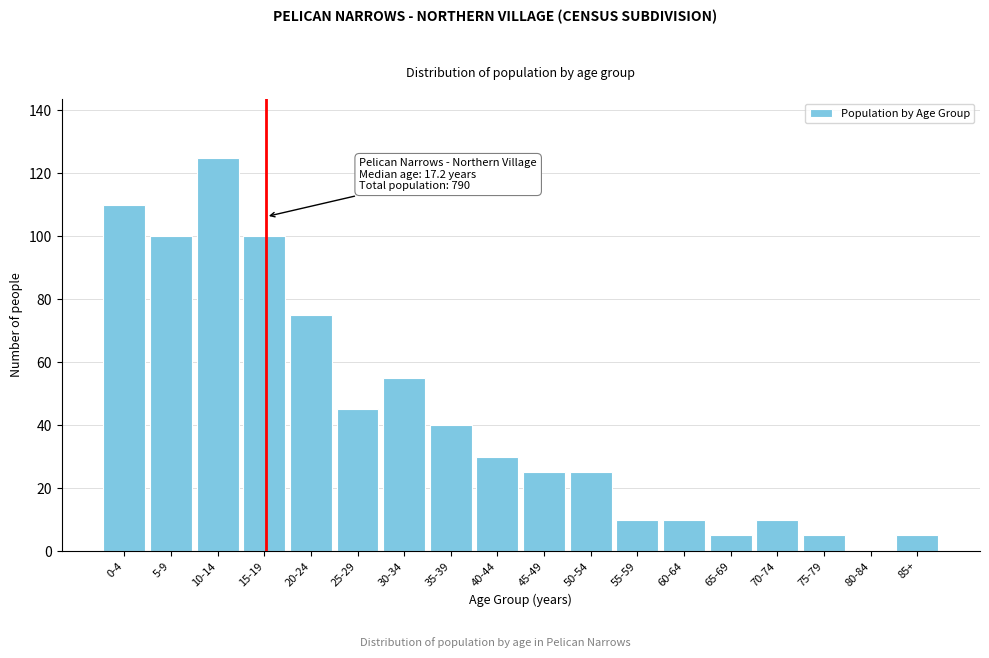

Reading right to left, extract all data points from this chart.

85+=5	80-84=0	75-79=5	70-74=10	65-69=5	60-64=10	55-59=10	50-54=25	45-49=25	40-44=30	35-39=40	30-34=55	25-29=45	20-24=75	15-19=100	10-14=125	5-9=100	0-4=110